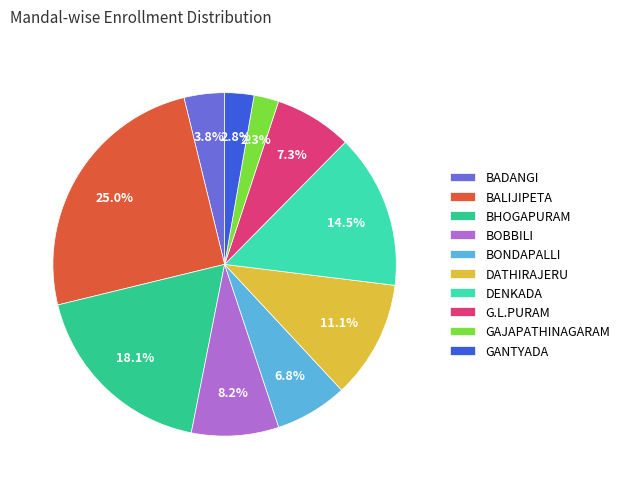

True or false: BADANGI accounts for 18% of the total.

False